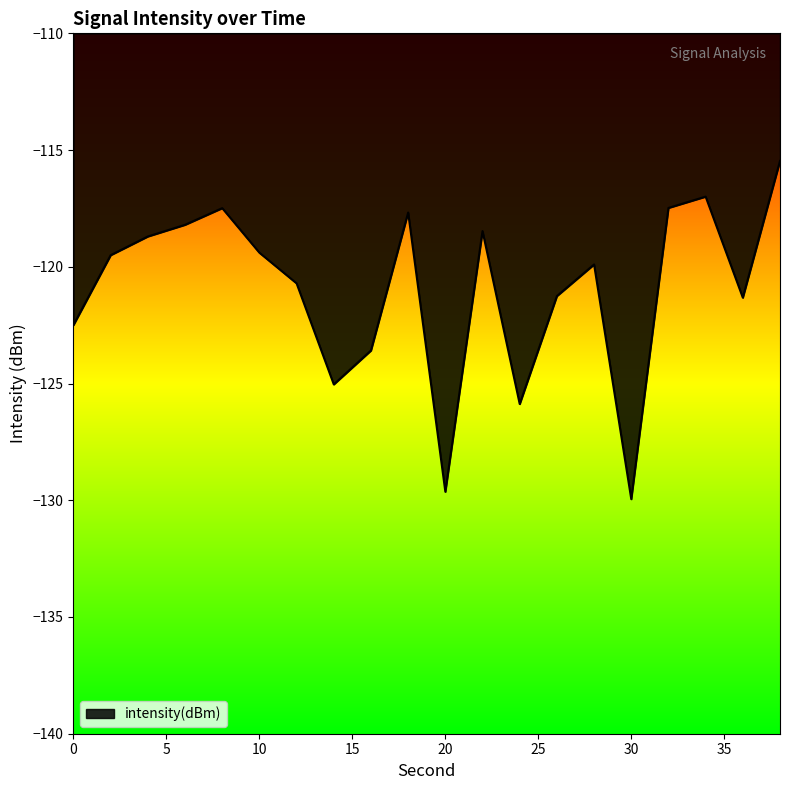

How many lines are shown in the chart?

1